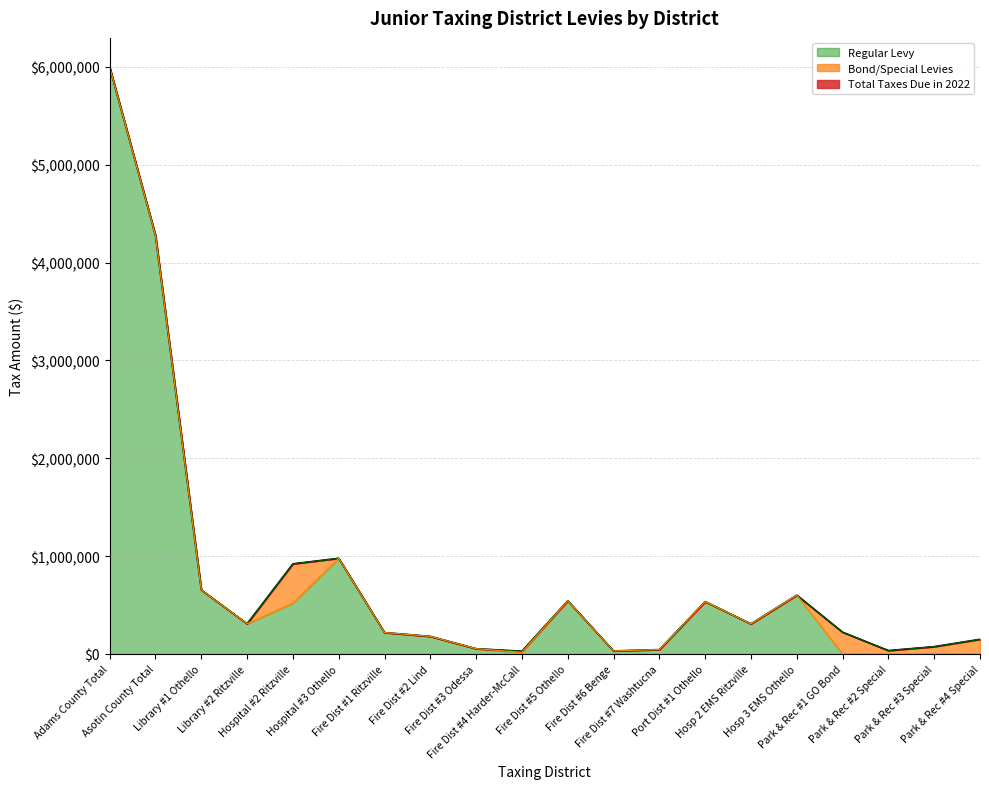

Between Adams County Total and Hospital #2 Ritzville, which series saw the biggest shift?

Regular Levy